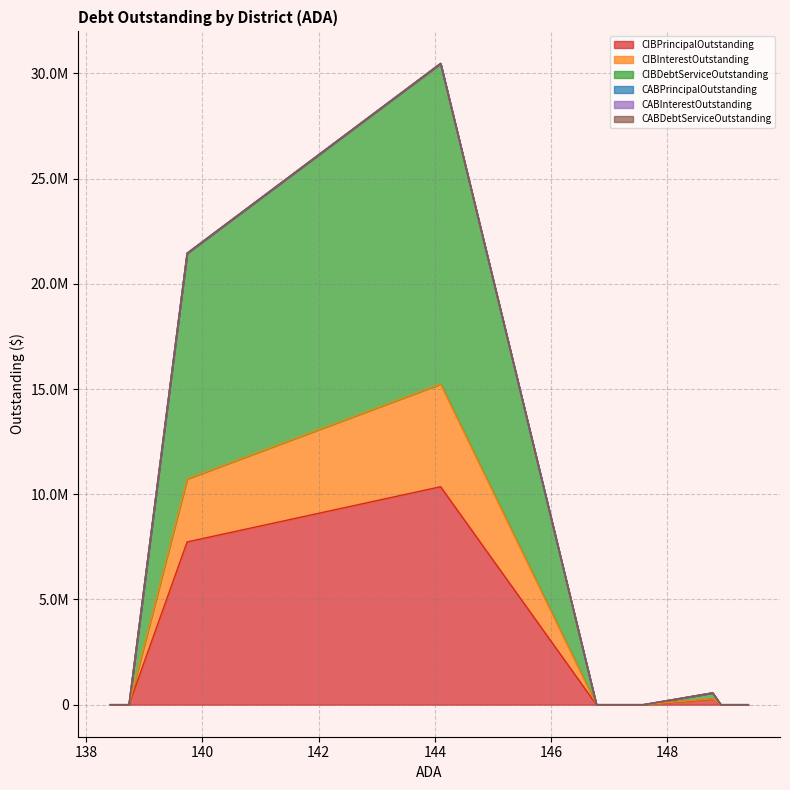

True or false: CIBPrincipalOutstanding and CABPrincipalOutstanding intersect in this chart.

False